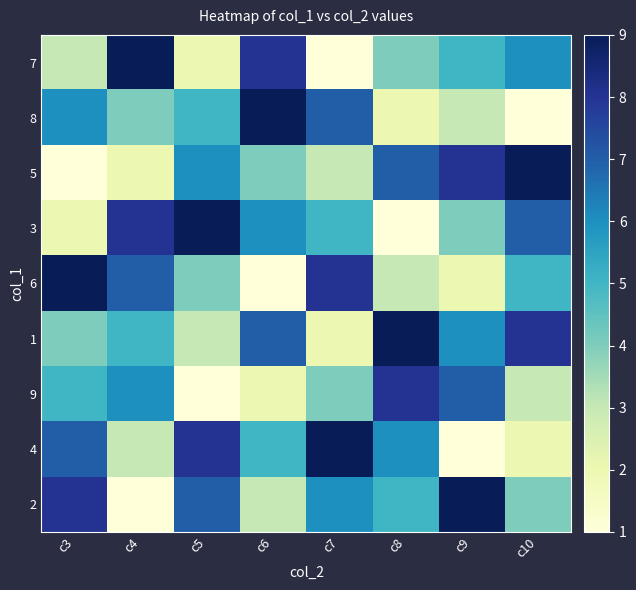

Which has a higher value, c6 or c10?

c6